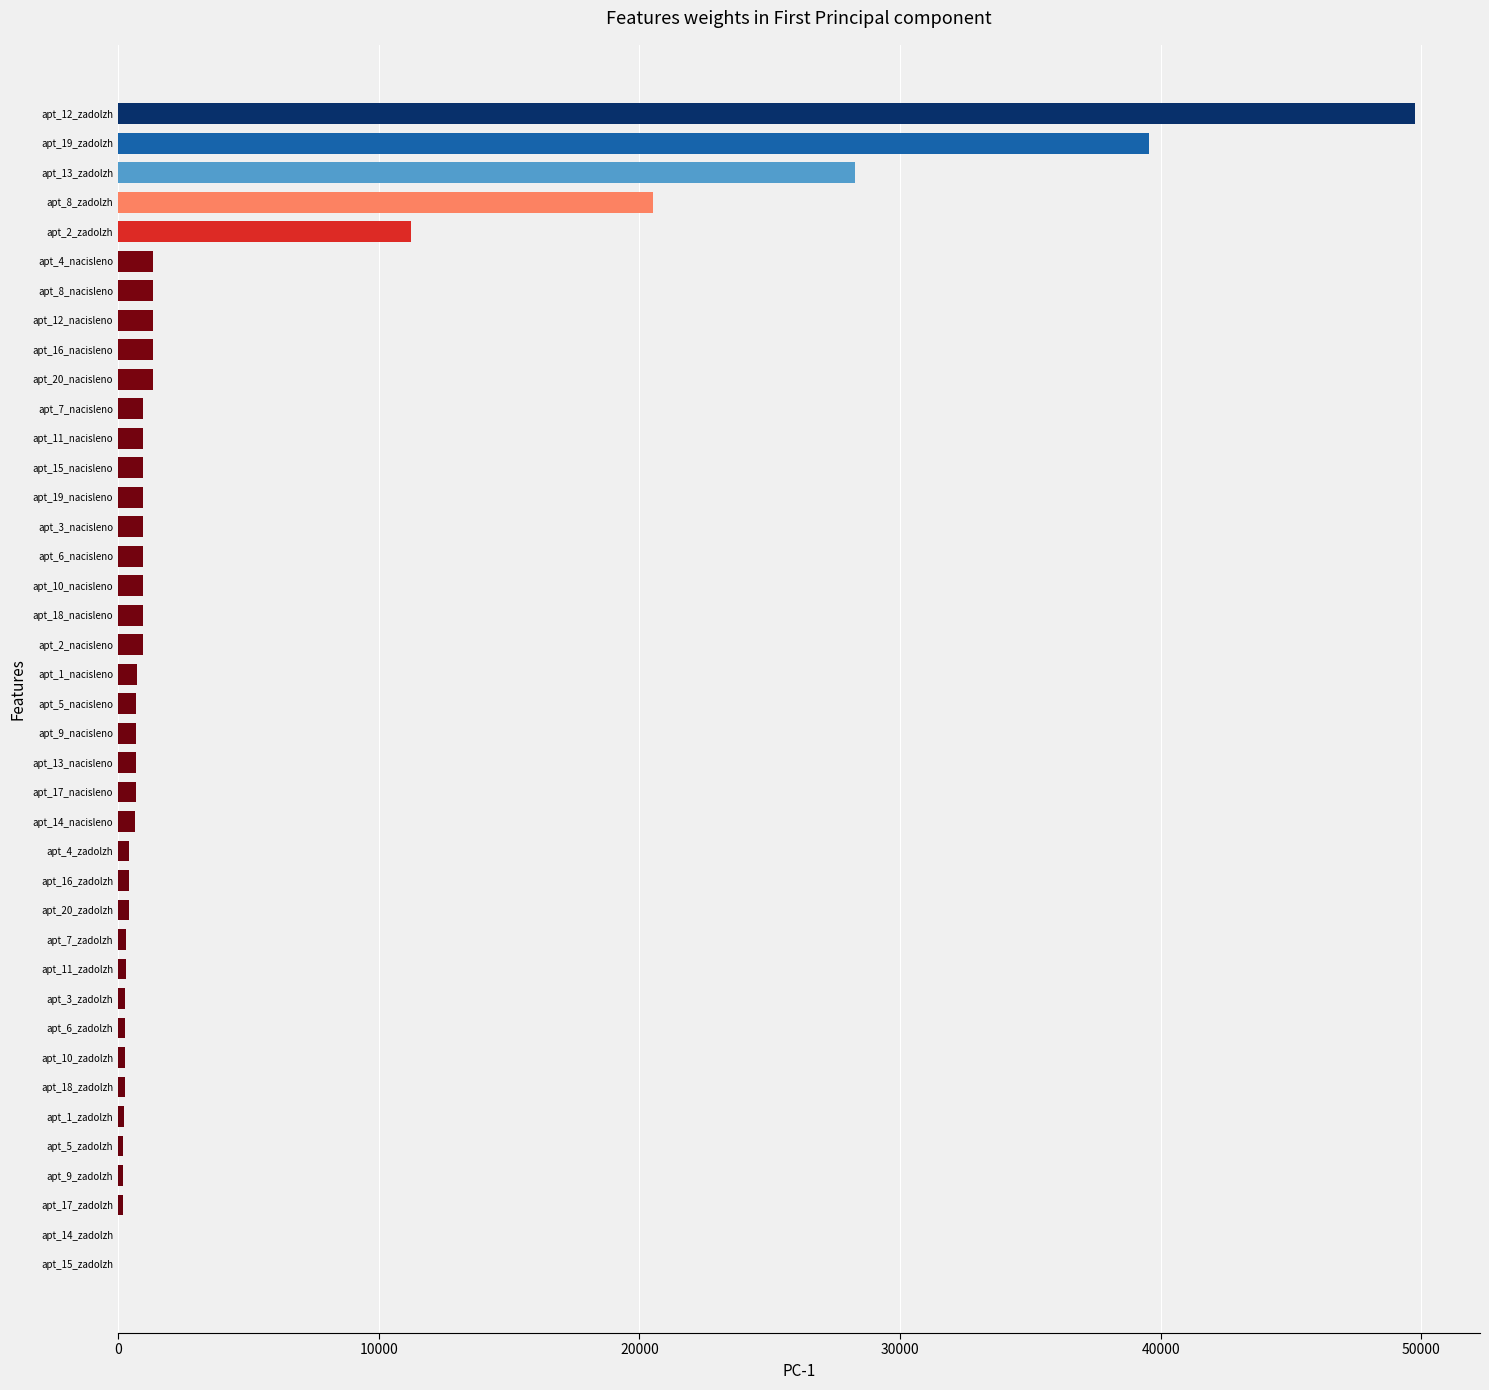

What is the sum of all values?

172528.0